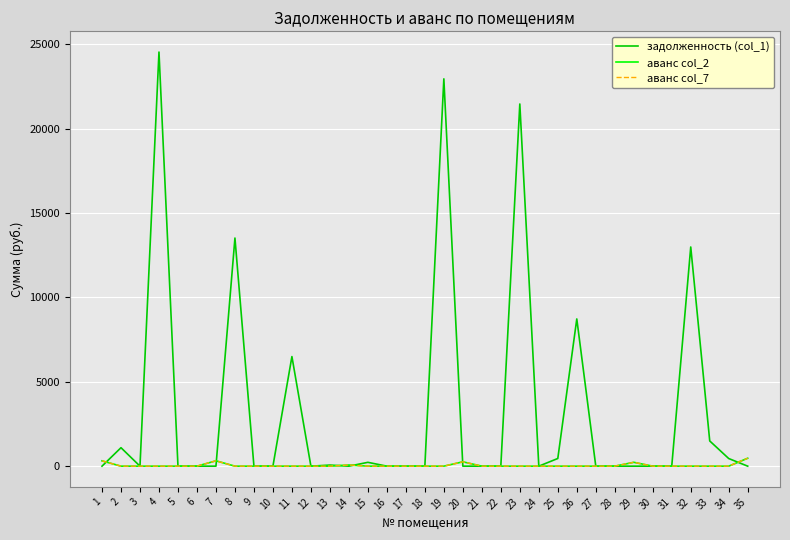

What is the difference between the maximum and second lowest values in the аванс col_2 series?

470.0